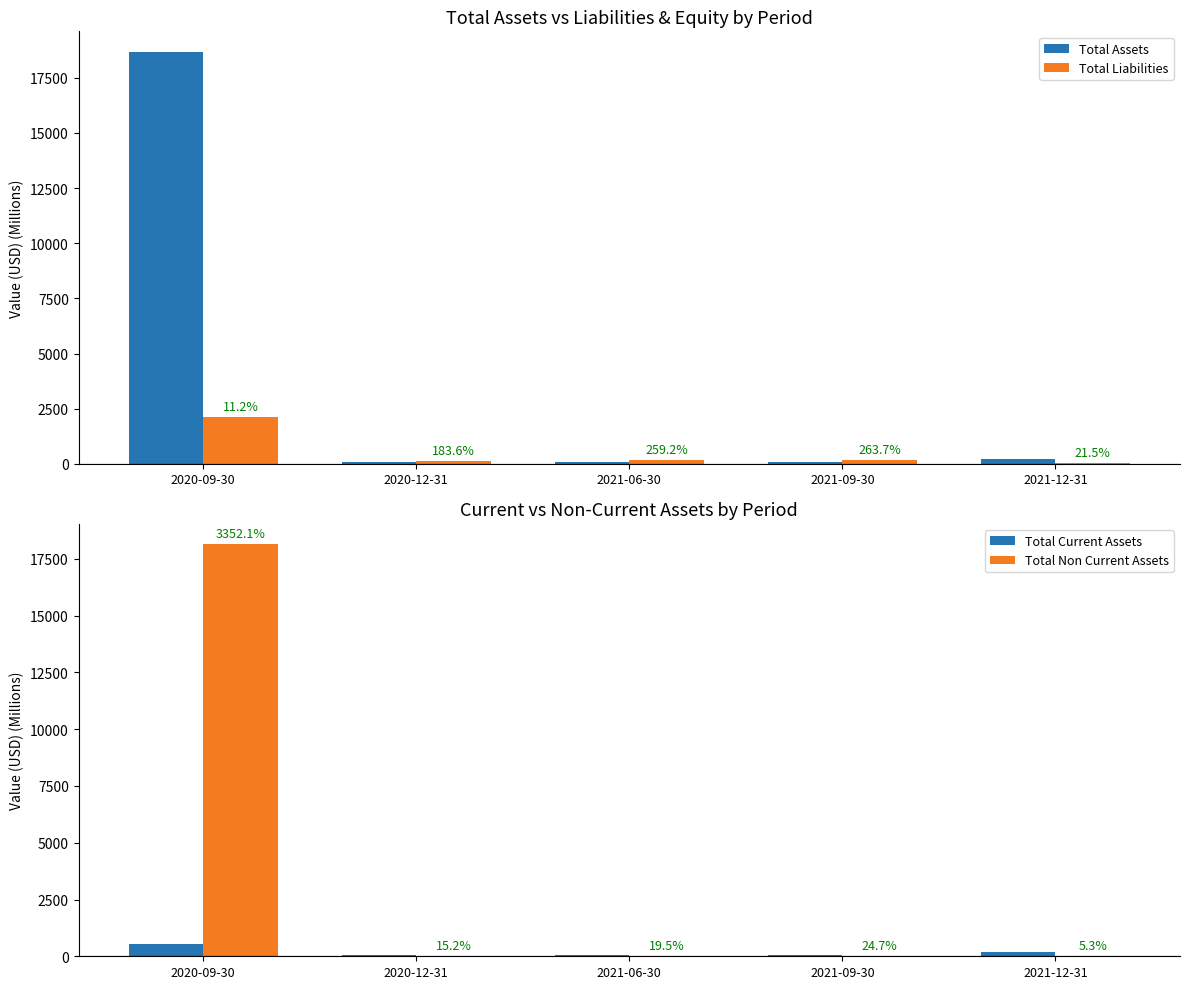

Which series changed the most between 2021-06-30 and 2021-09-30?

Total Liabilities